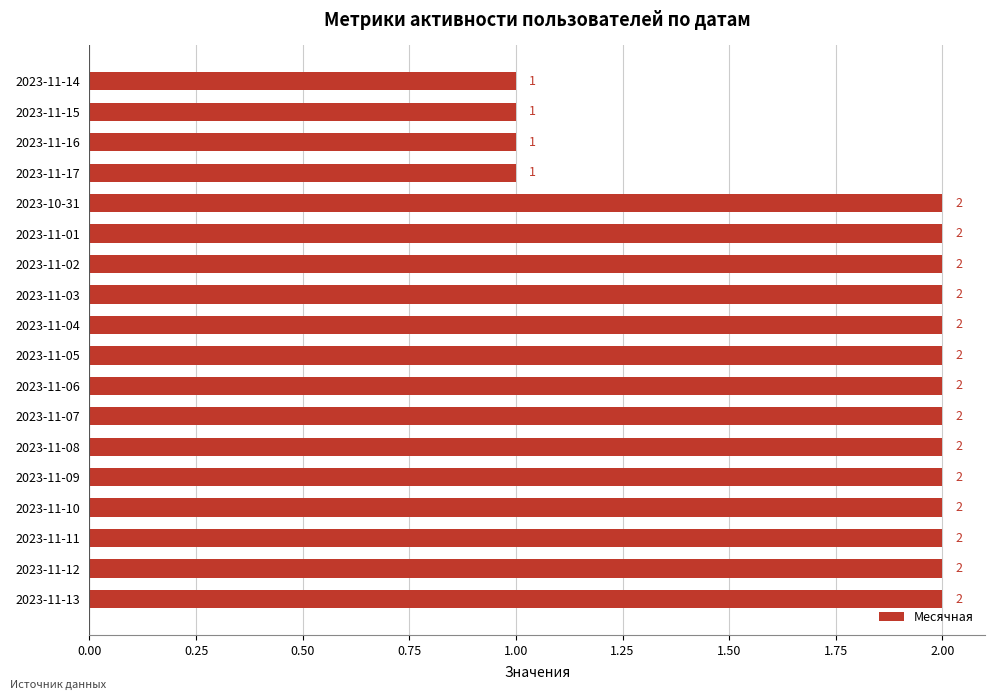

What is the greatest value displayed?

2